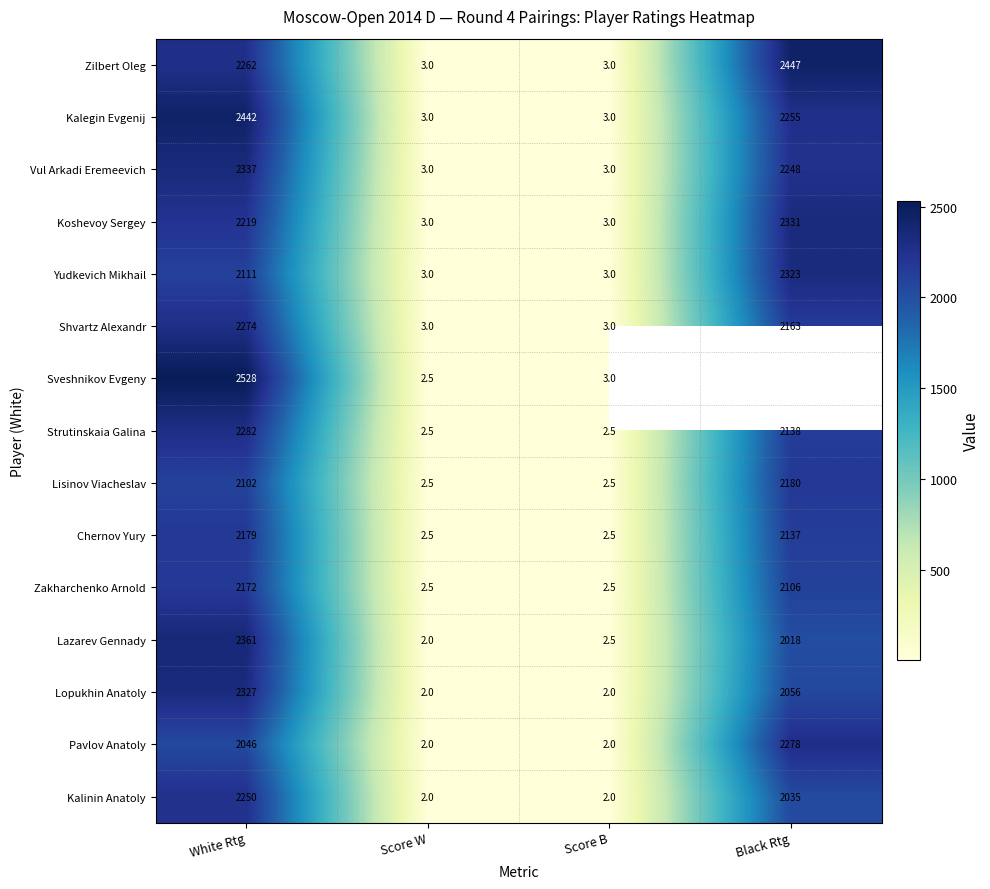

Is it true that Kalinin Anatoly equals 2035.0 at Black Rtg?

True